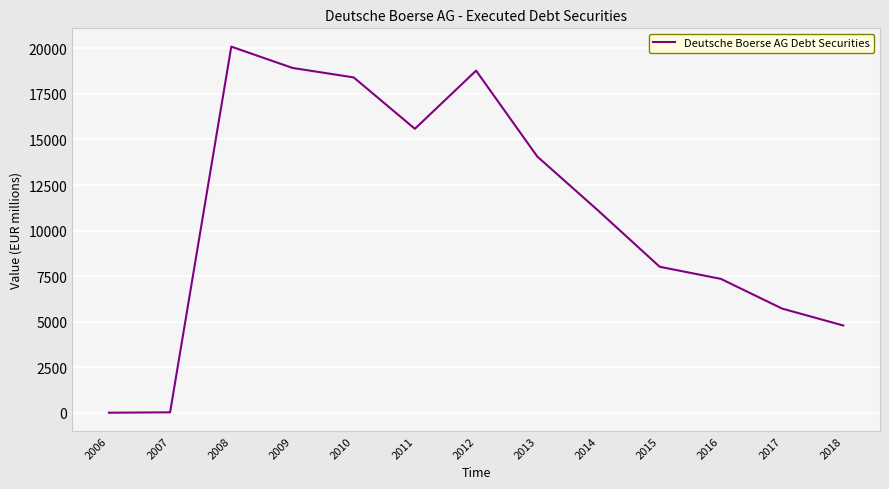

What is the change in value from 2014 to 2018?

-6288.0